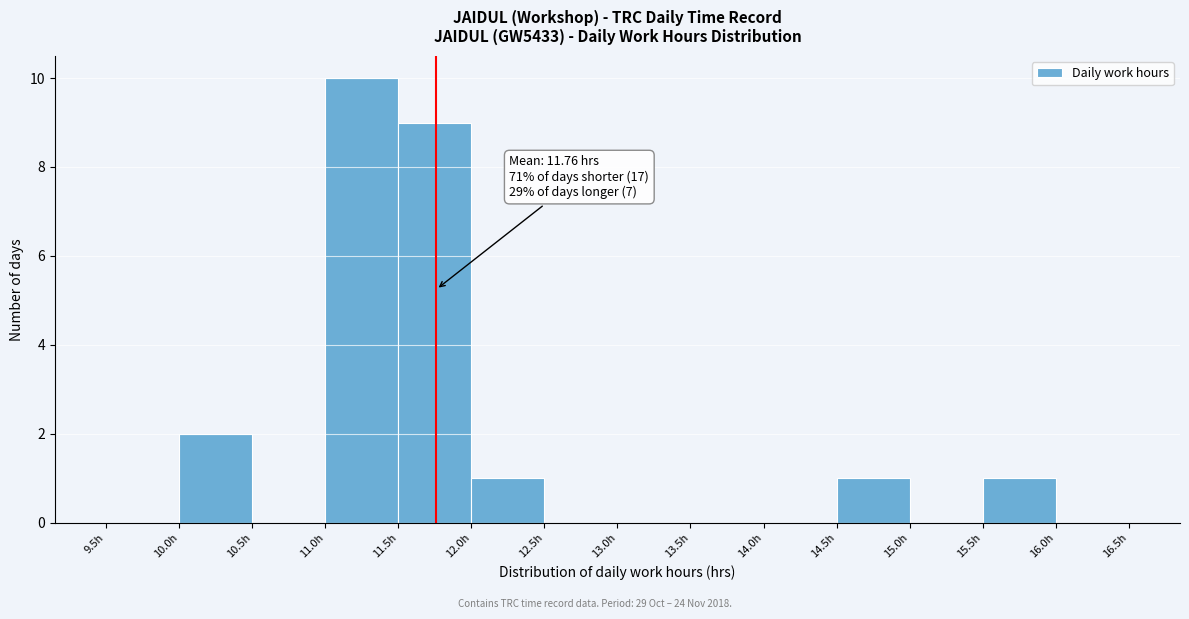

Which range on the x-axis has the tallest bar?

11.0 to 11.5